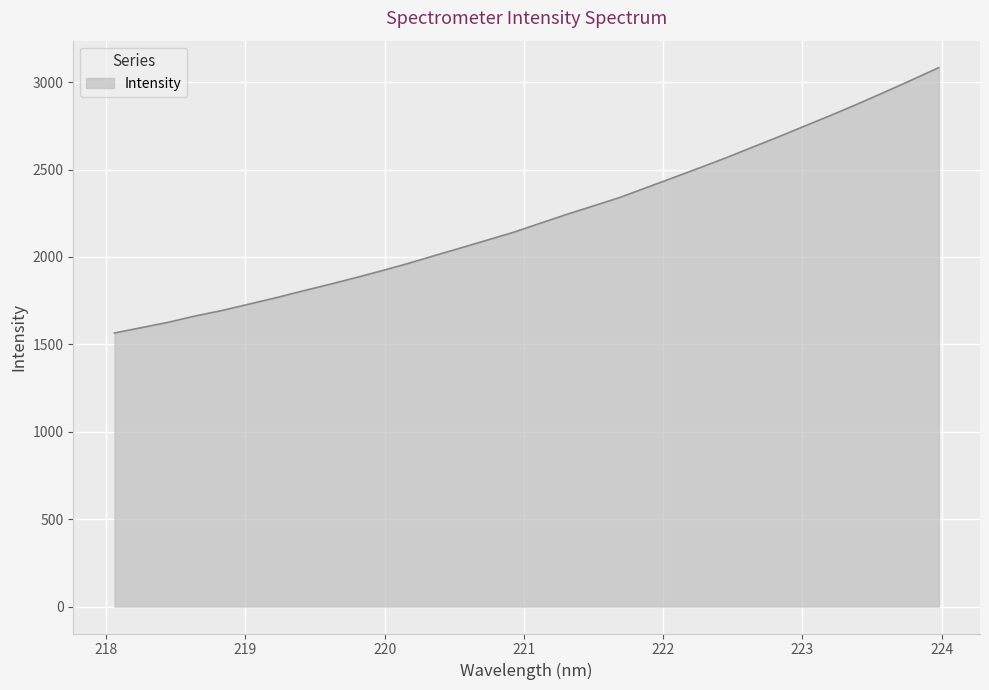

What is the maximum value shown in the chart?

3083.5